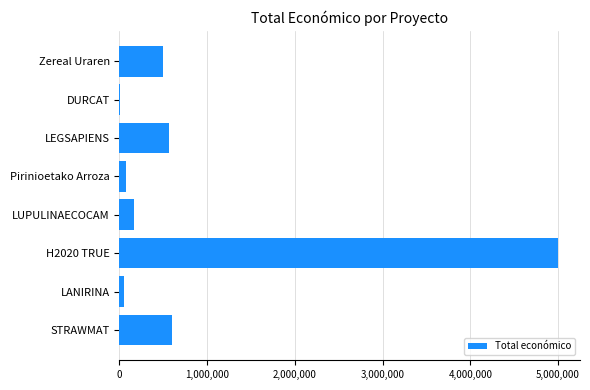

Reading bottom to top, transcribe all the data shown in this chart.

STRAWMAT=597320	LANIRINA=48118	H2020 TRUE=4999927	LUPULINAECOCAM=161050	Pirinioetako Arroza=70000	LEGSAPIENS=559562	DURCAT=10500	Zereal Uraren=499930